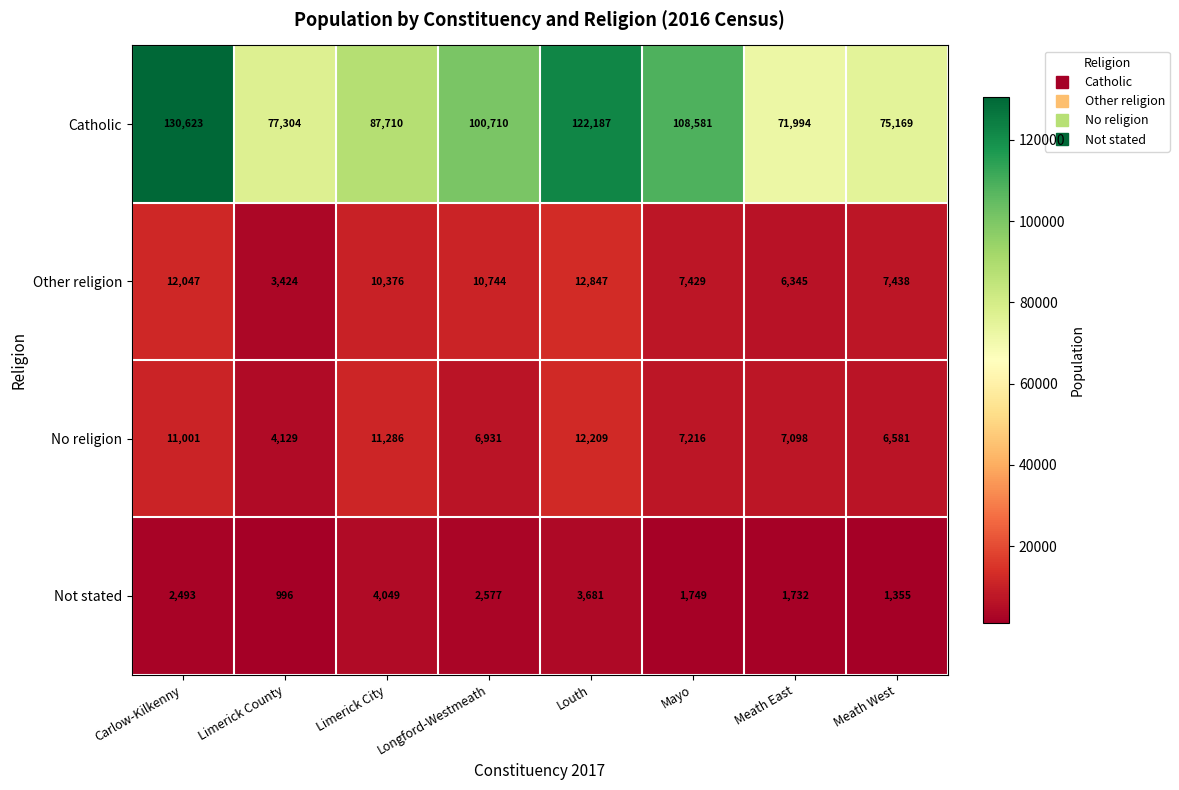

Rank the series at Mayo from highest to lowest value.

Catholic, Other religion, No religion, Not stated